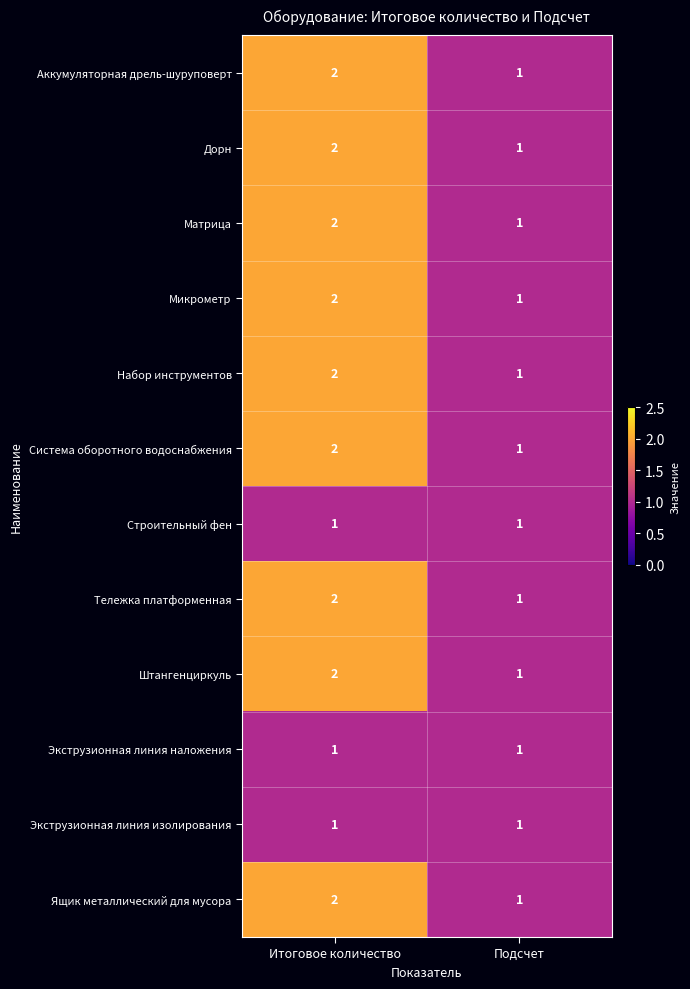

Rank the categories by Тележка платформенная value from highest to lowest.

Итоговое количество, Подсчет